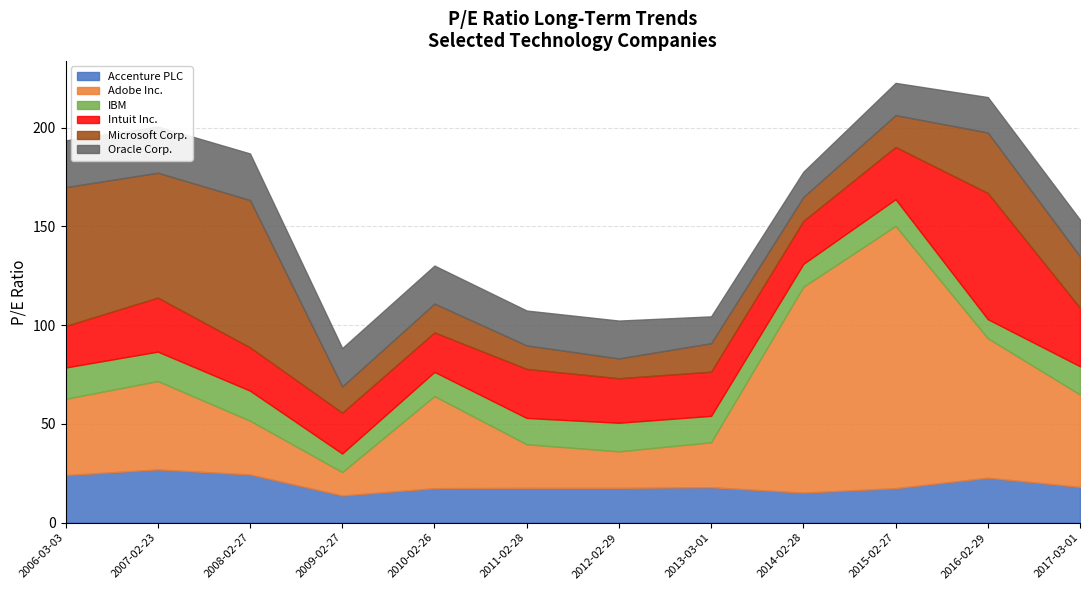

How many values in the Adobe Inc. series exceed 44?

6